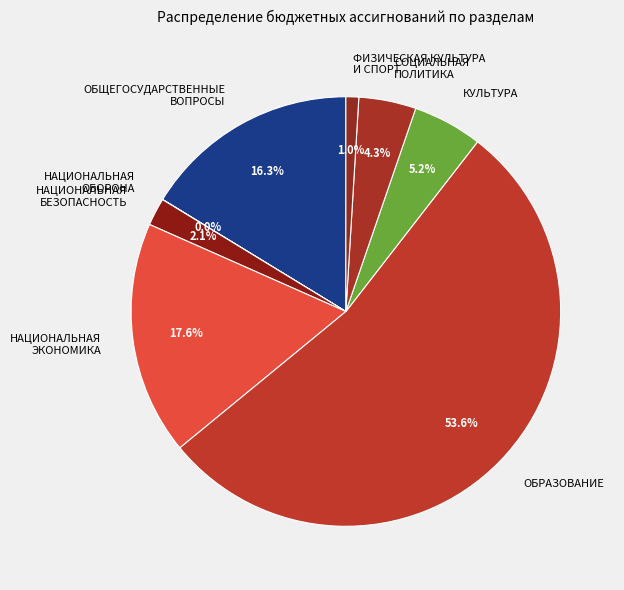

Does any single category account for the majority?

Yes